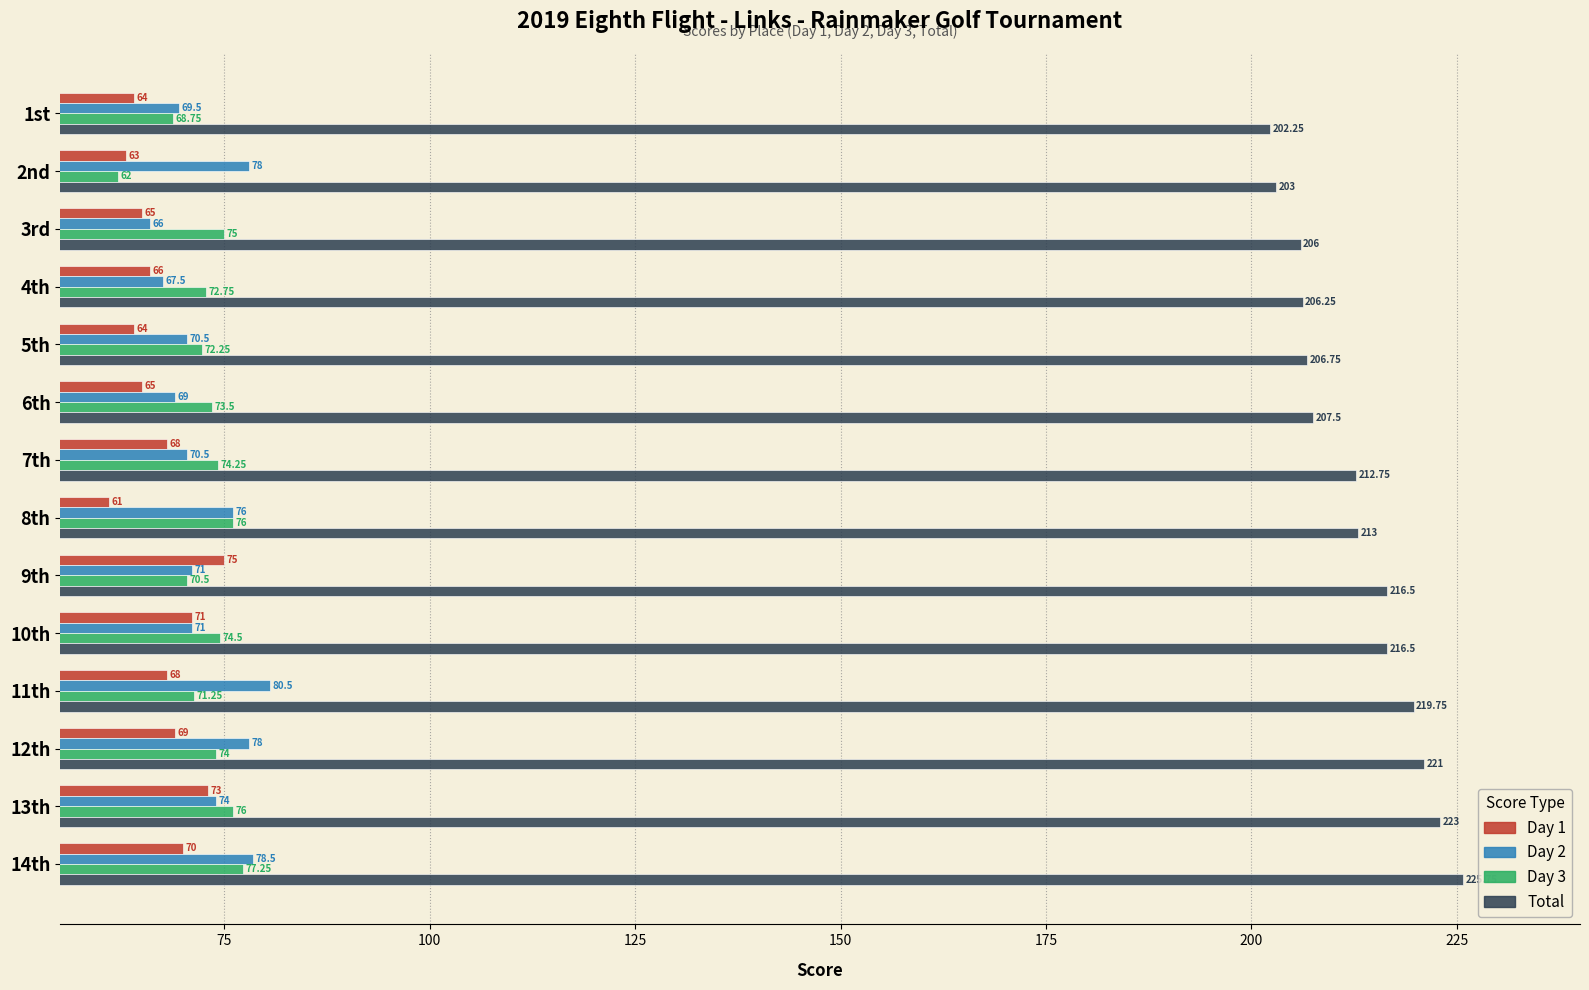

At 3rd, list the series in order from smallest to largest.

Day 1, Day 2, Day 3, Total